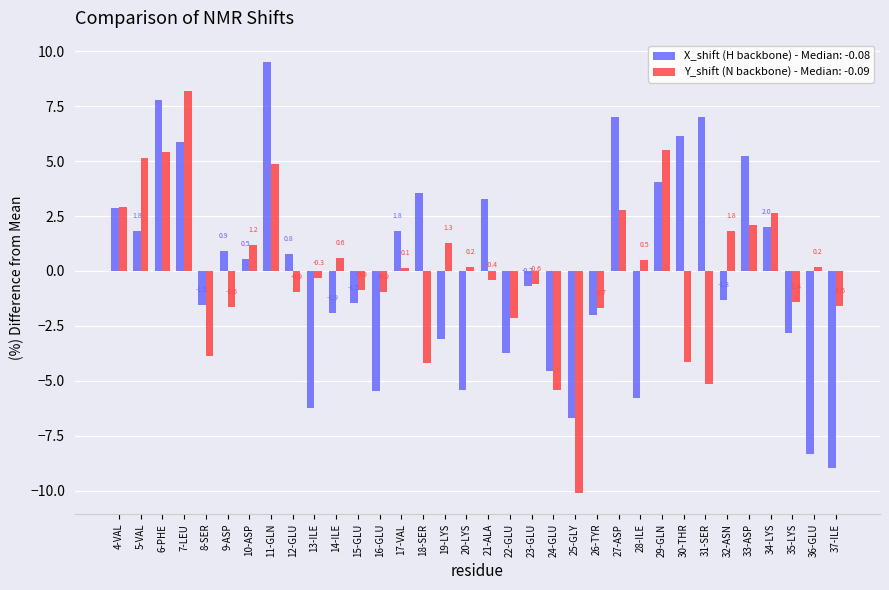

Does the chart contain stacked bars?

No